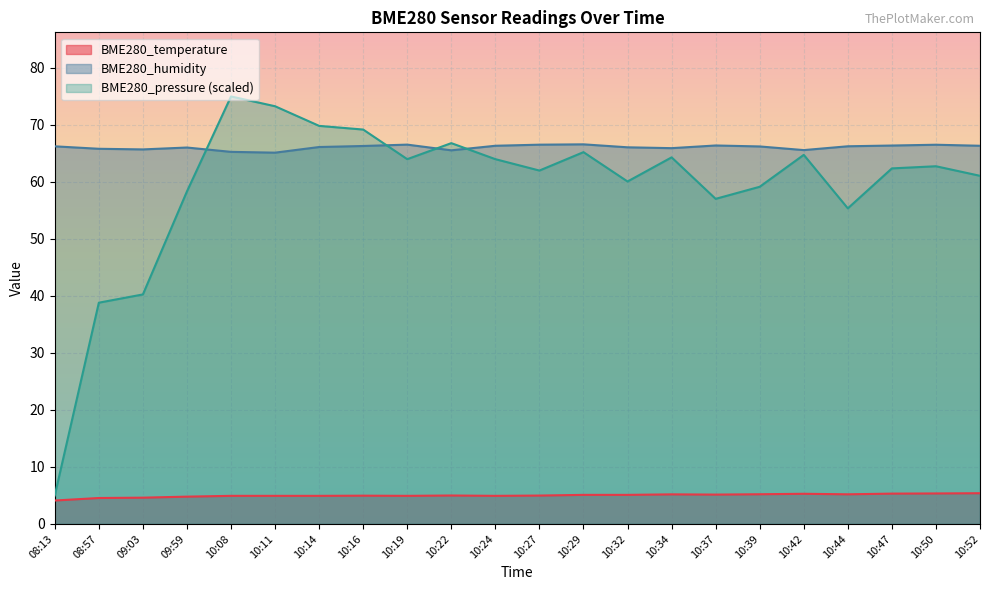

What is the label of the 14th point from the right?

10:19